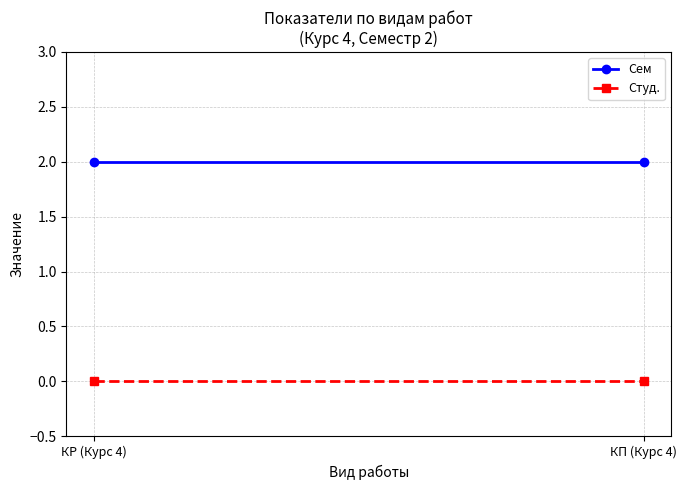

Reading left to right, list all the values displayed in this chart.

Сем: 2	2
Студ.: 0	0